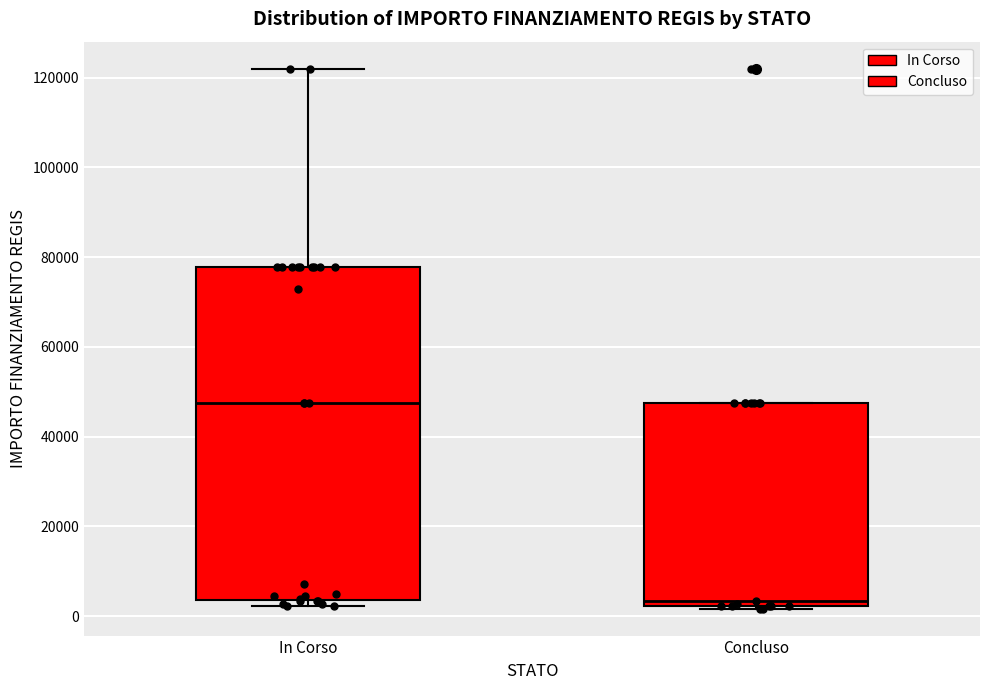

Where does the median line of the box for In Corso sit on the y-axis? The values are not printed on the chart, so give them approximately, as read against the axis.

48000